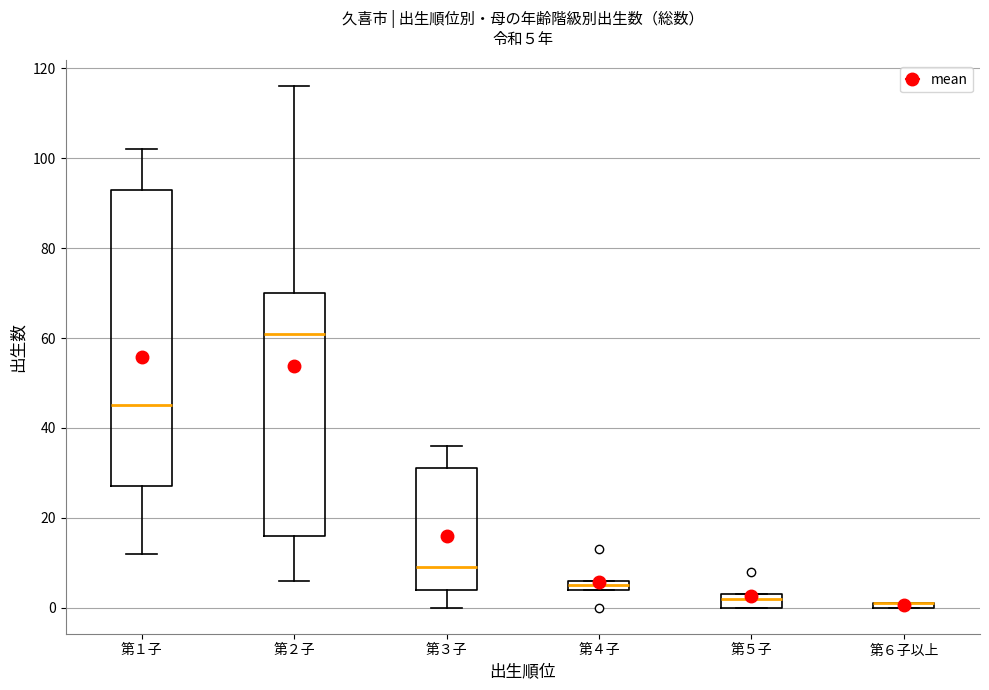

Which box is the tallest, from its lower edge to its upper edge?

第１子